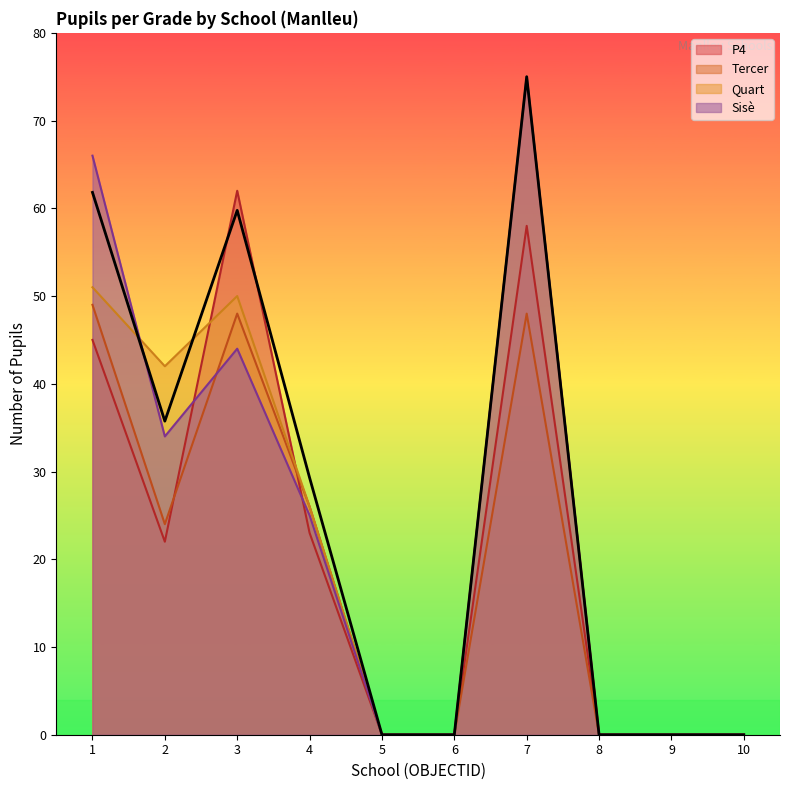

Reading left to right, transcribe all the data shown in this chart.

P4: 1=45	2=22	3=62	4=23	5=0	6=0	7=58	8=0	9=0	10=0
Tercer: 1=49	2=24	3=48	4=26	5=0	6=0	7=48	8=0	9=0	10=0
Quart: 1=51	2=42	3=50	4=26	5=0	6=0	7=75	8=0	9=0	10=0
Sisè: 1=66	2=34	3=44	4=25	5=0	6=0	7=75	8=0	9=0	10=0